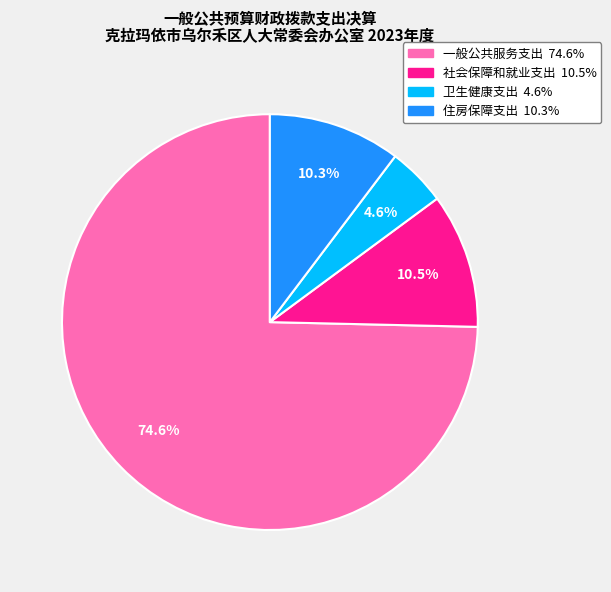

The 住房保障支出 slice represents 10% of the pie. True or false?

True